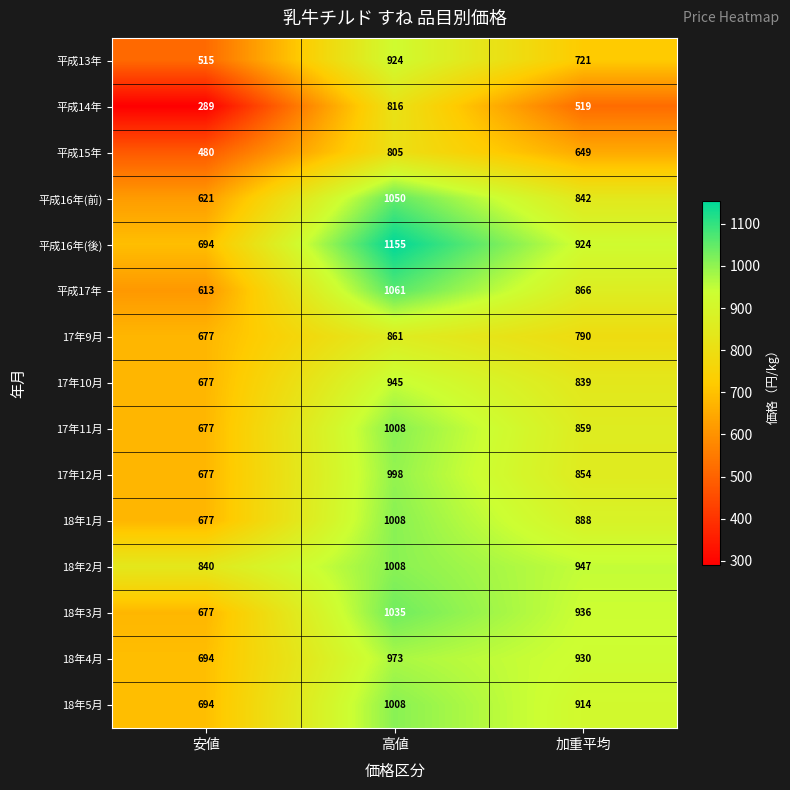

What is the average value of the 17年9月 series?

776